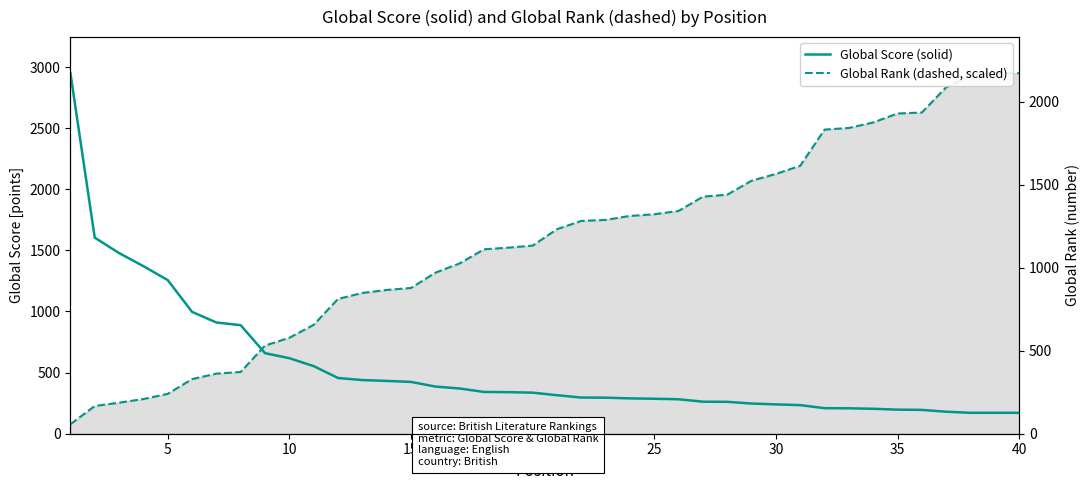

How many lines are shown in the chart?

2